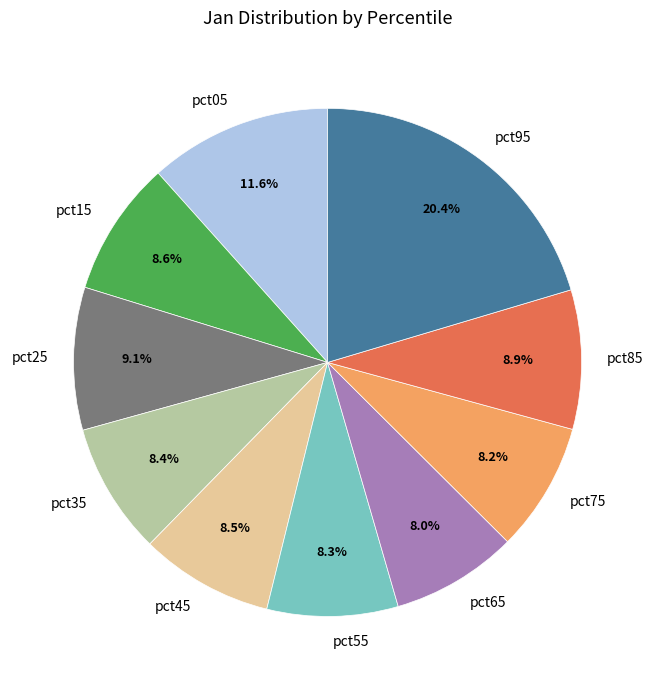

Does pct35 account for over 50% of the chart?

No